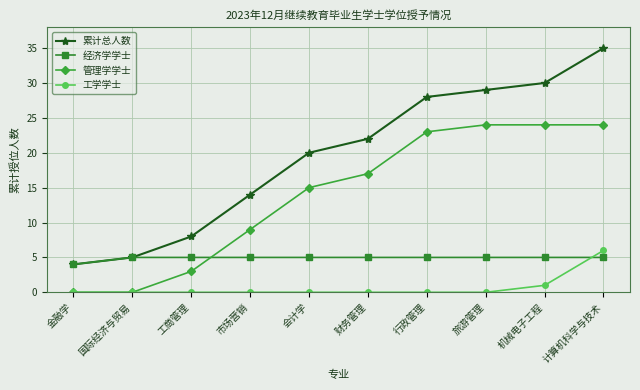

True or false: 工学学士 and 累计总人数 intersect in this chart.

False